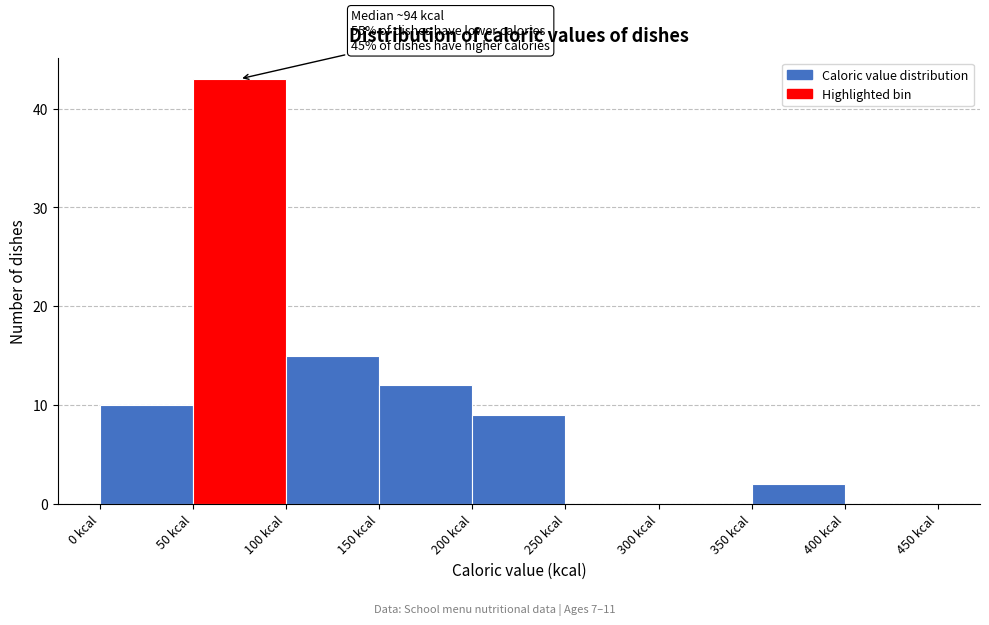

Over which range of the x-axis is the bar tallest?

50 to 100